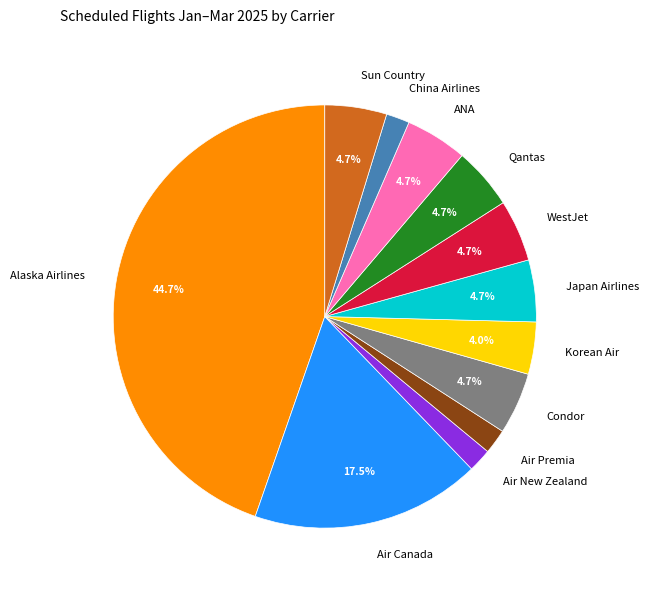

Do WestJet and Qantas together represent more than half of the pie?

No